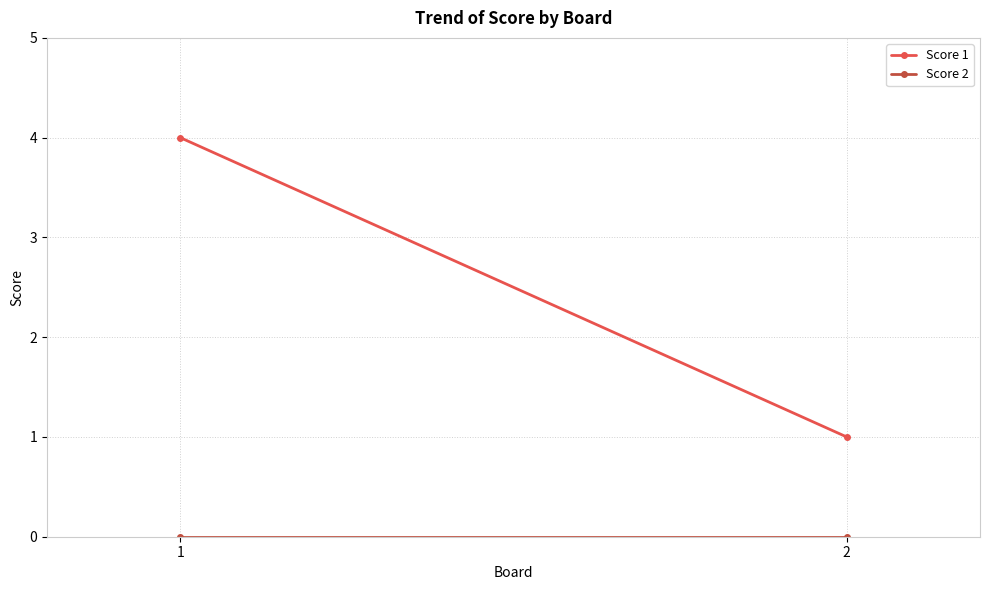

Reading left to right, what are all the values shown in this chart?

Score 1: 1=4	2=1
Score 2: 1=0	2=0